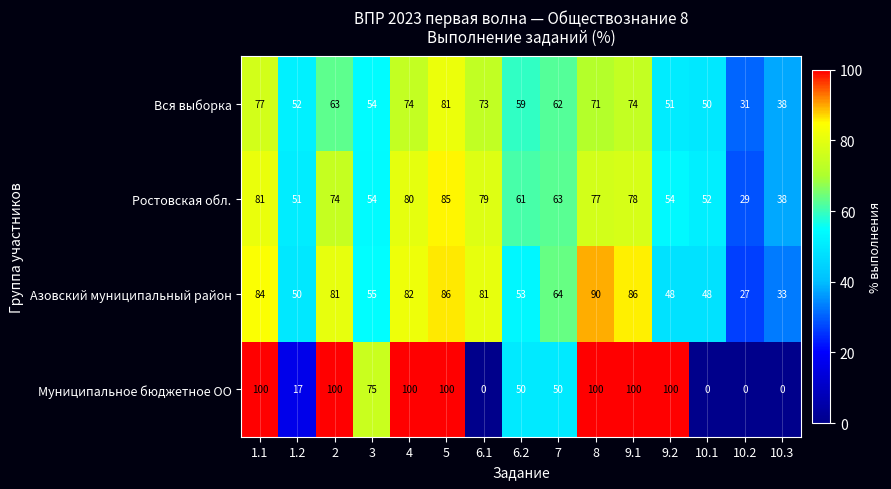

At which label does Муниципальное бюджетное ОО first exceed 75?

1.1